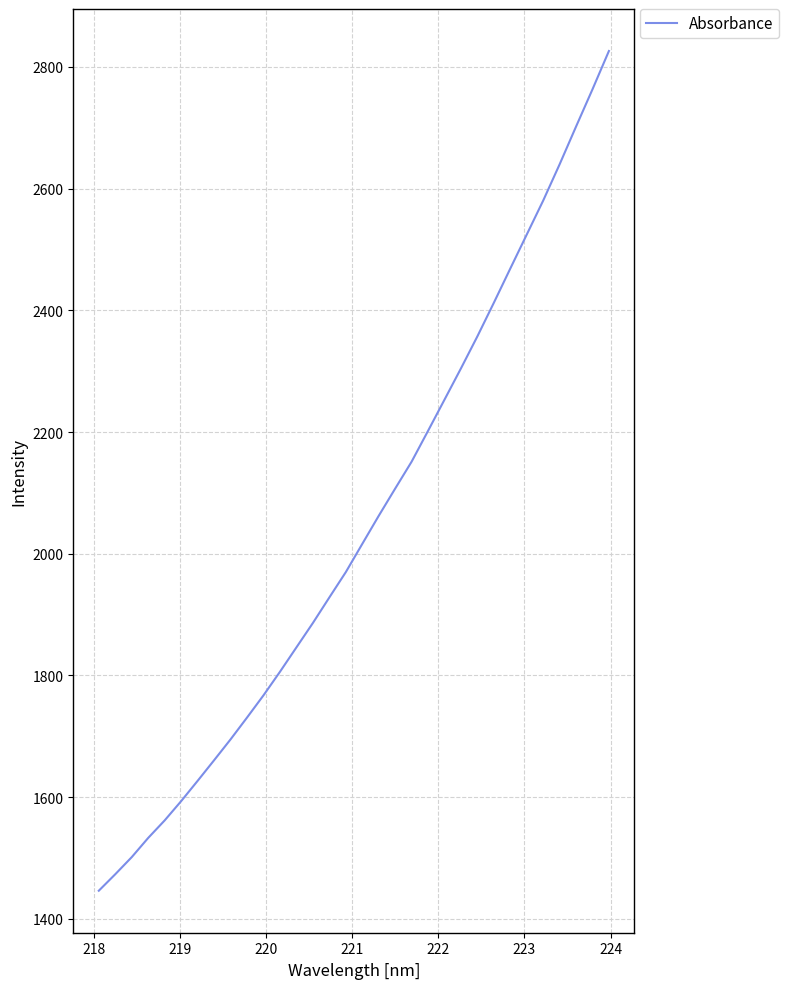

What is the maximum value shown in the chart?

2826.2